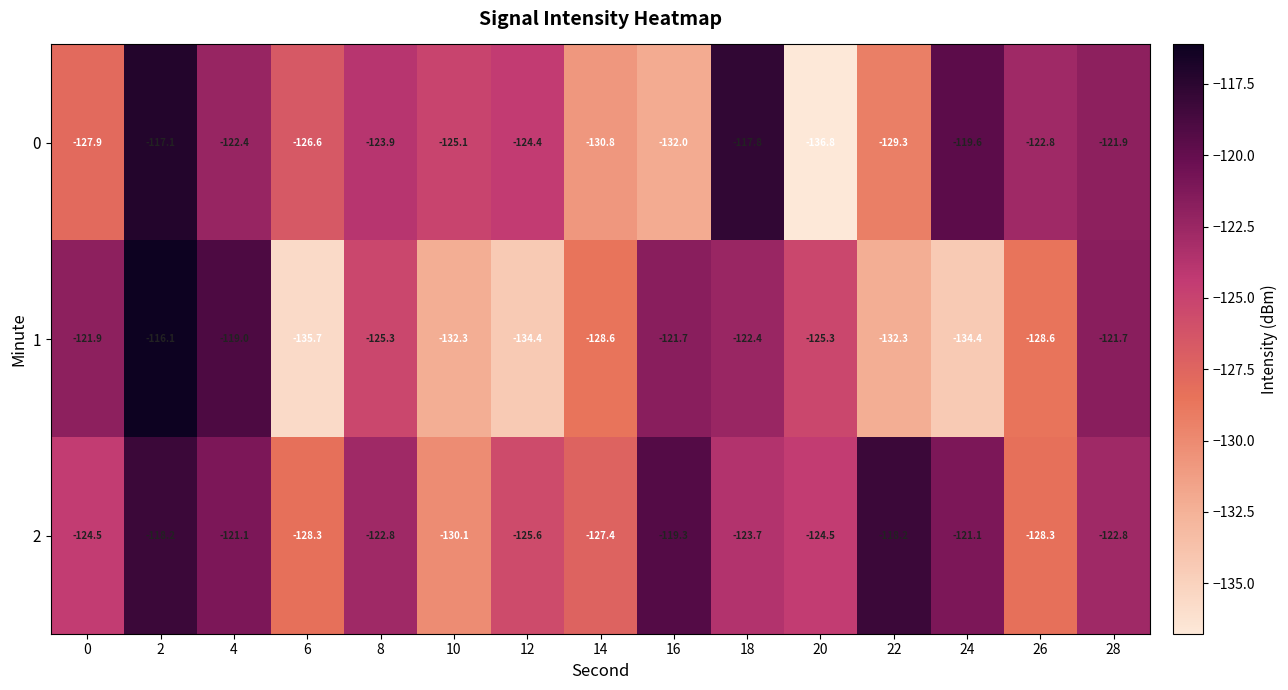

True or false: 2 has a value of -127.4 at 14.

True